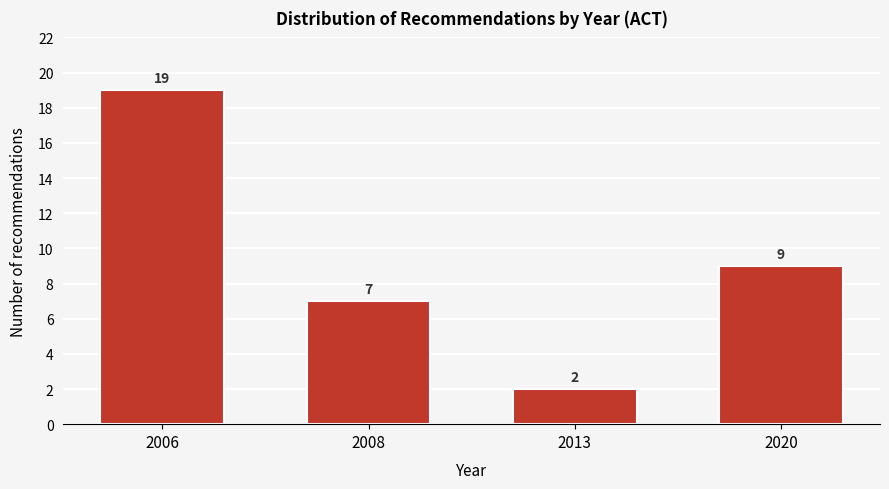

Reading right to left, transcribe all the data shown in this chart.

2020=9	2013=2	2008=7	2006=19